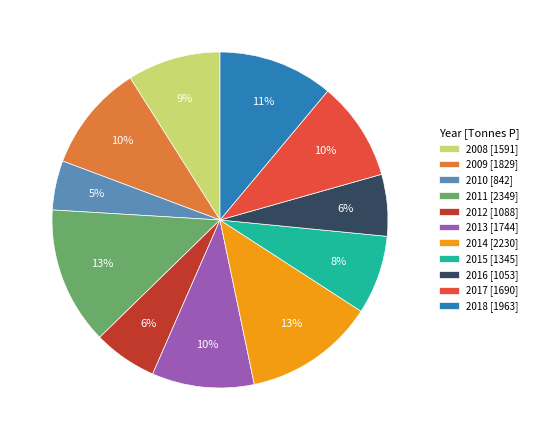

To the nearest percent, what percentage of the pie is 2017?

10%